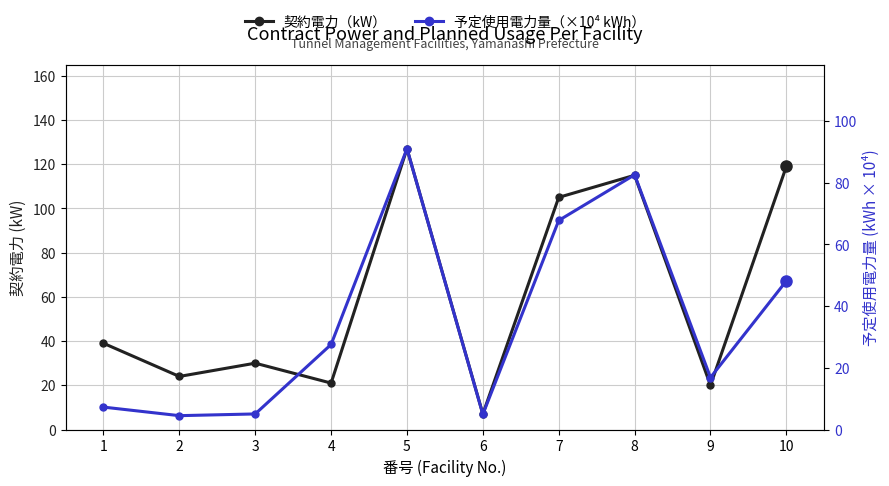

Where do 契約電力（kW） and 予定使用電力量（×10⁴ kWh） first cross each other?

3 and 4